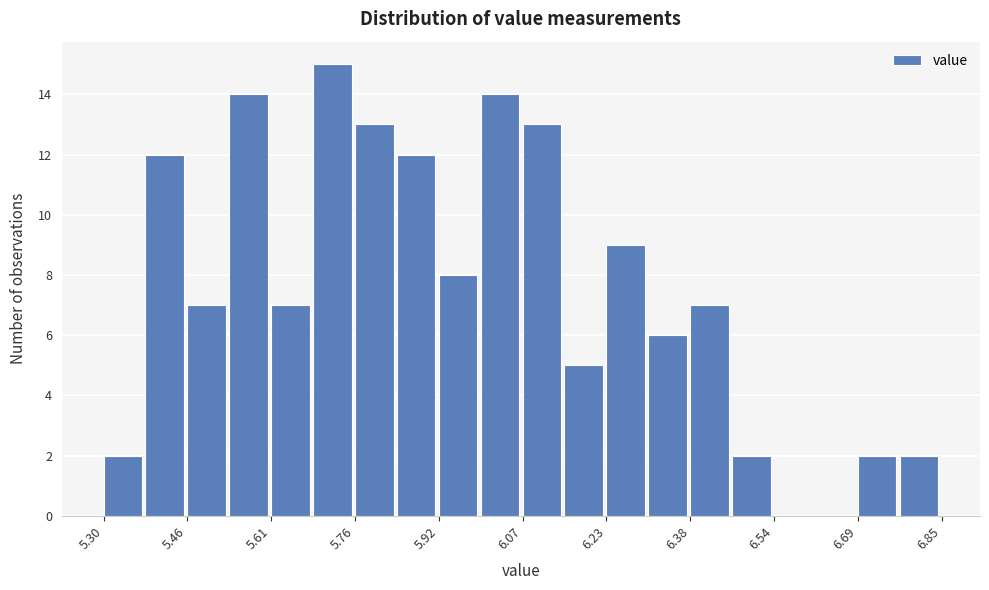

Read against the x-axis, roughly where is the centre of the tallest bar?

5.72